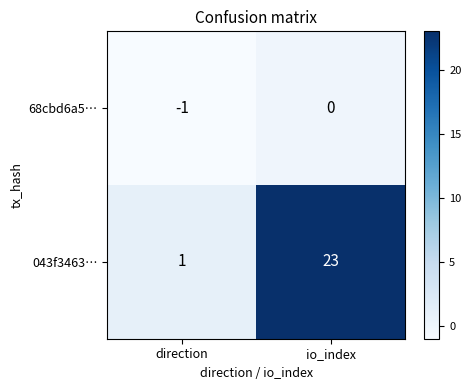

Is it true that 043f3463… equals 12 at io_index?

False